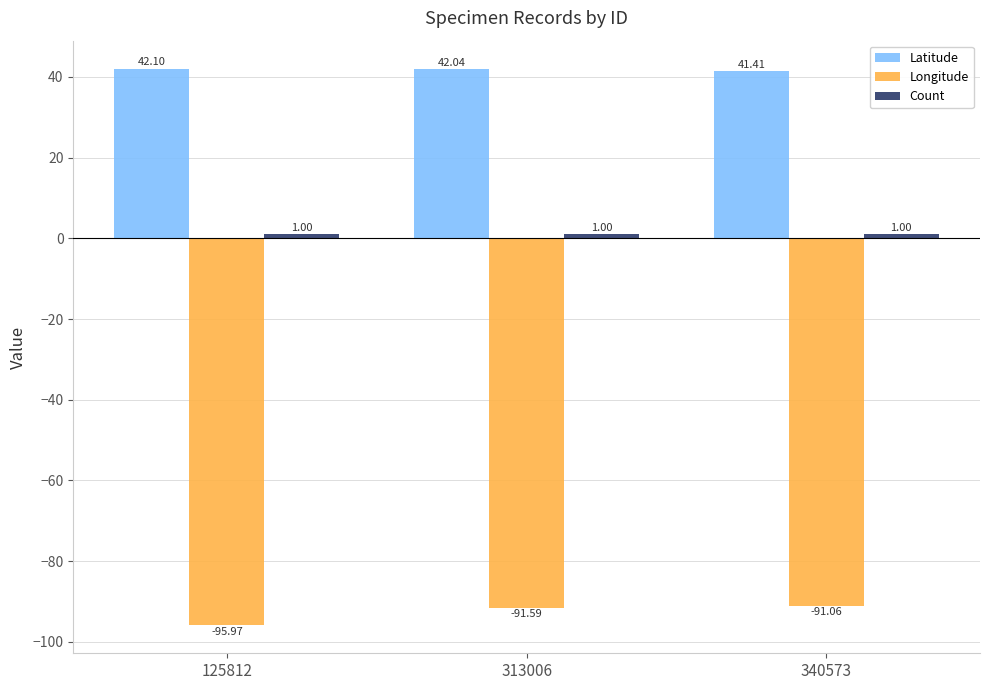

Which series changed the most between 313006 and 340573?

Latitude